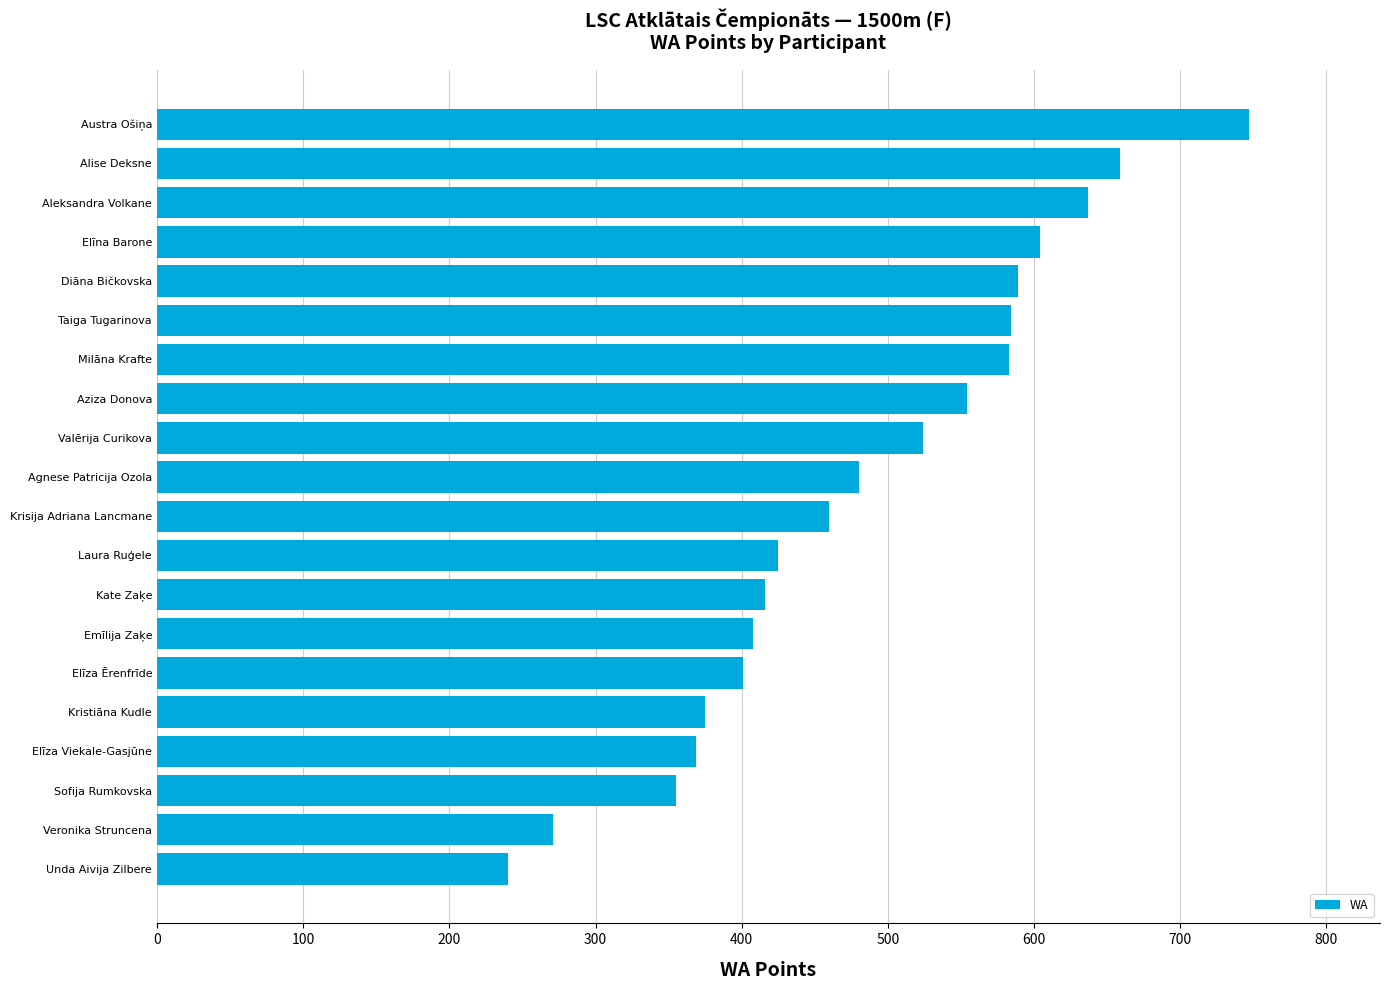

The value at Alise Deksne is 977. True or false?

False